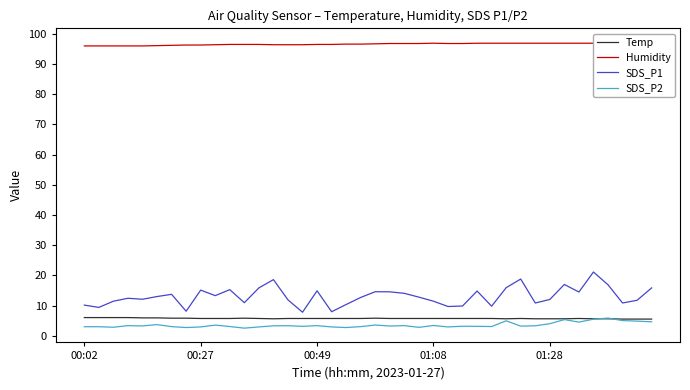

True or false: Humidity and SDS_P1 cross at least once.

False